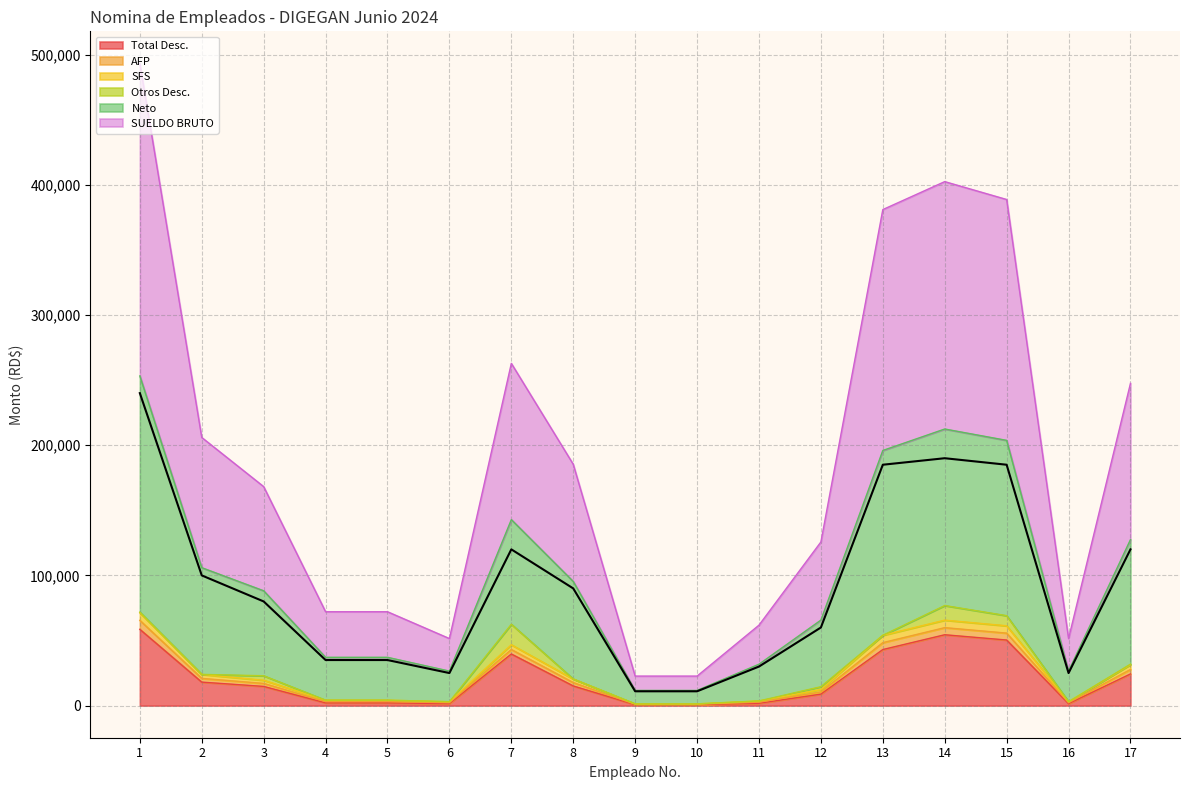

The value of Total Desc. at 2 is 18040.4. True or false?

True